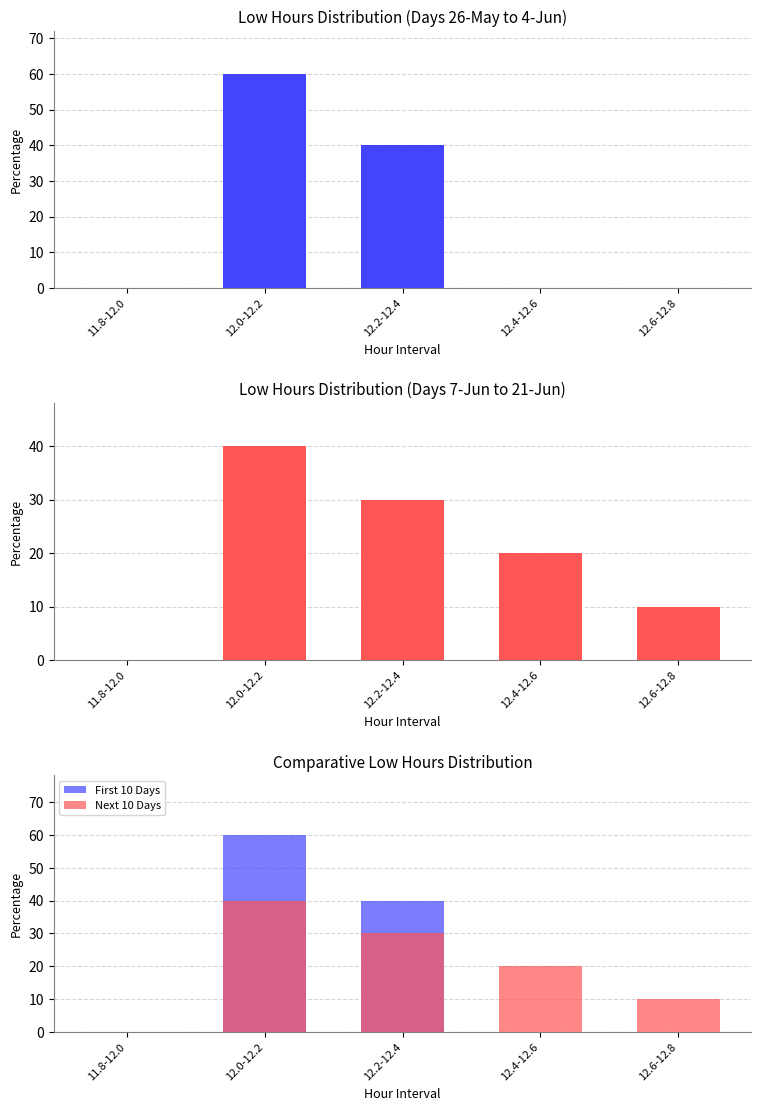

Reading left to right, list all the values displayed in this chart.

Low Hours (Days 1-10): 11.8-12.0=0	12.0-12.2=60	12.2-12.4=40	12.4-12.6=0	12.6-12.8=0
Low Hours (Days 11-20): 11.8-12.0=0	12.0-12.2=40	12.2-12.4=30	12.4-12.6=20	12.6-12.8=10
First 10 Days: 11.8-12.0=0	12.0-12.2=60	12.2-12.4=40	12.4-12.6=0	12.6-12.8=0
Next 10 Days: 11.8-12.0=0	12.0-12.2=40	12.2-12.4=30	12.4-12.6=20	12.6-12.8=10